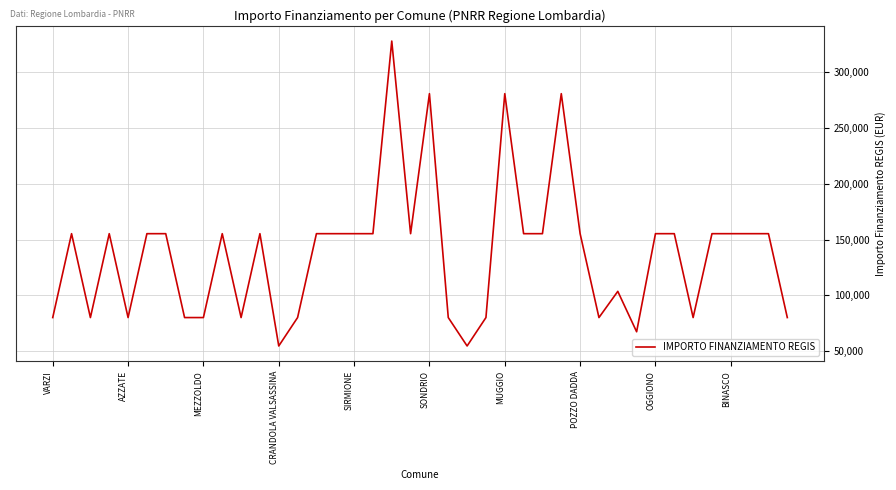

Reading right to left, what are all the values shown in this chart?

79922	155234	155234	155234	155234	79922	155234	155234	67167	103444	79922	155234	280932	155234	155234	280932	79922	54412	79922	280932	155234	328160	155234	155234	155234	155234	79922	54412	155234	79922	155234	79922	79922	155234	155234	79922	155234	79922	155234	79922